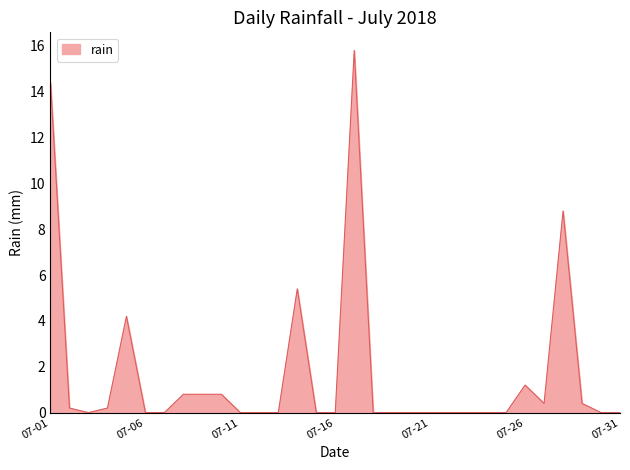

What is the greatest value displayed?

15.8